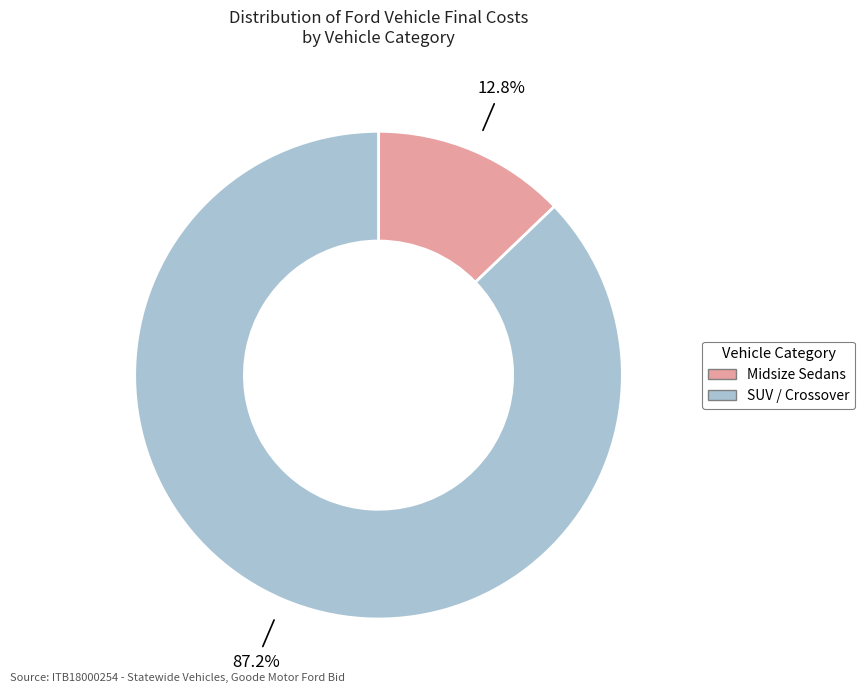

Is there any slice that represents more than half of the pie?

Yes